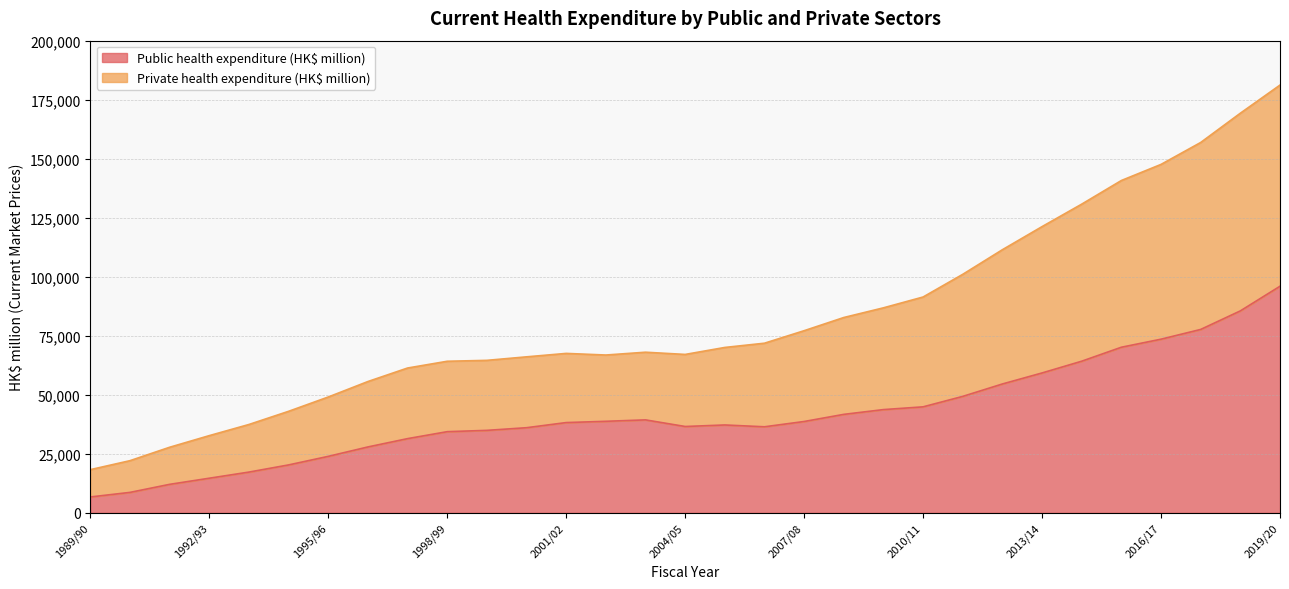

How many data points in Public health expenditure (HK$ million) are less than 38240?

15